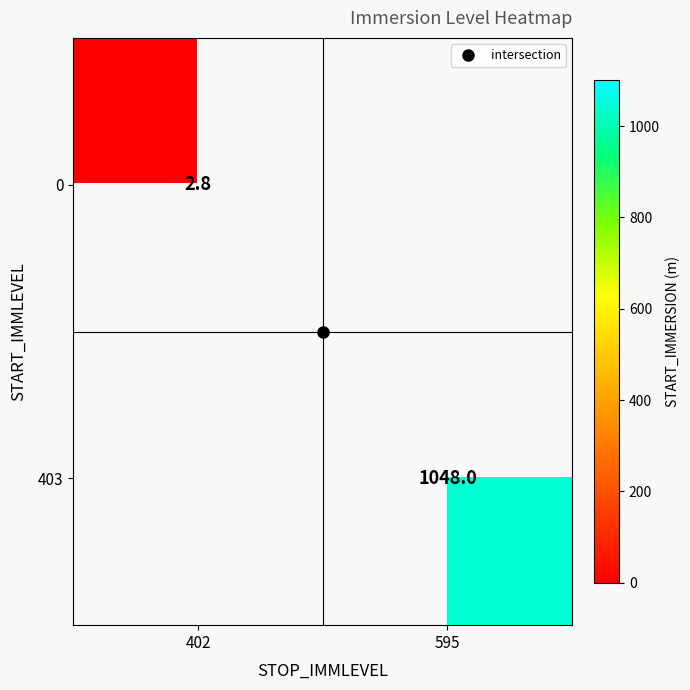

The 403 series shows 1048.0 at 595. True or false?

True